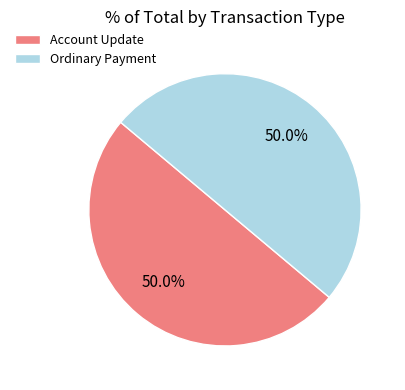

Is it true that Account Update is 50% of the pie?

True